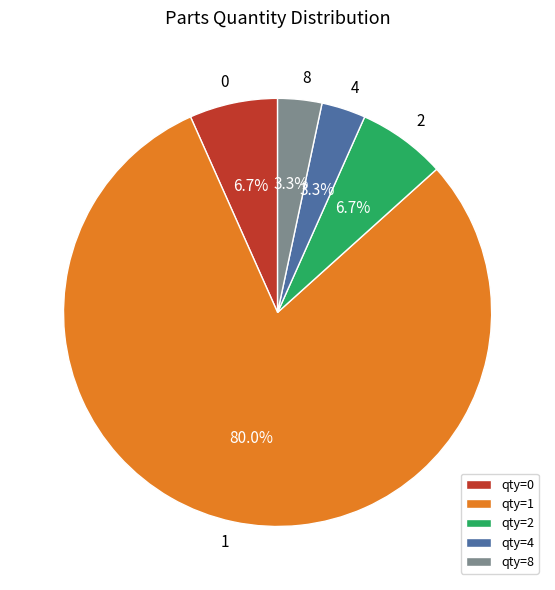

Which slice represents more than half of the pie?

qty=1